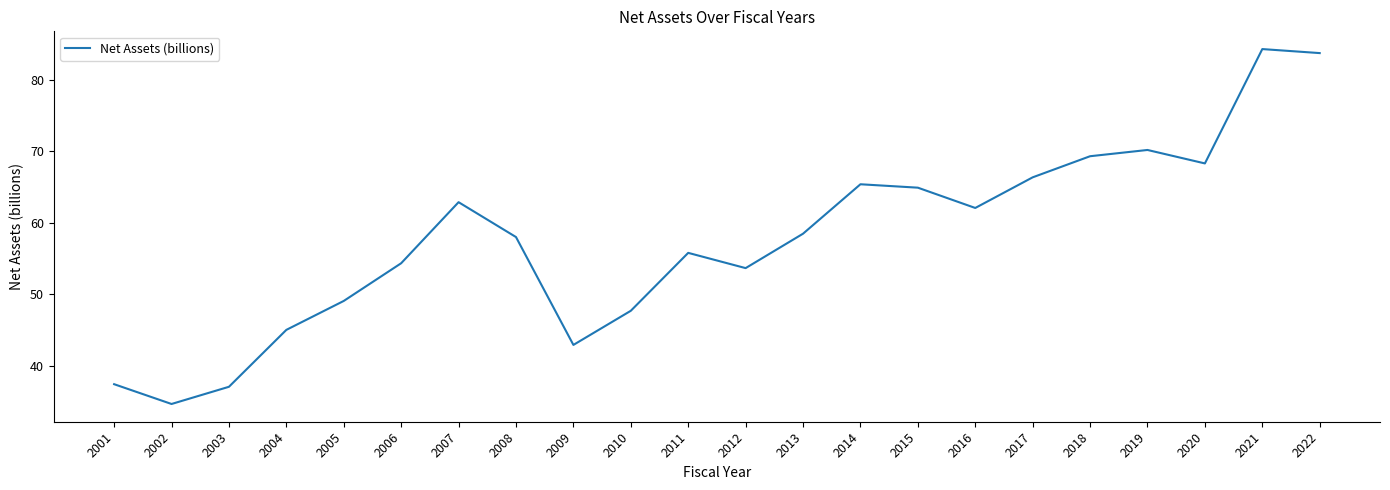

Is it true that the value at 2014 is 18.8?

False